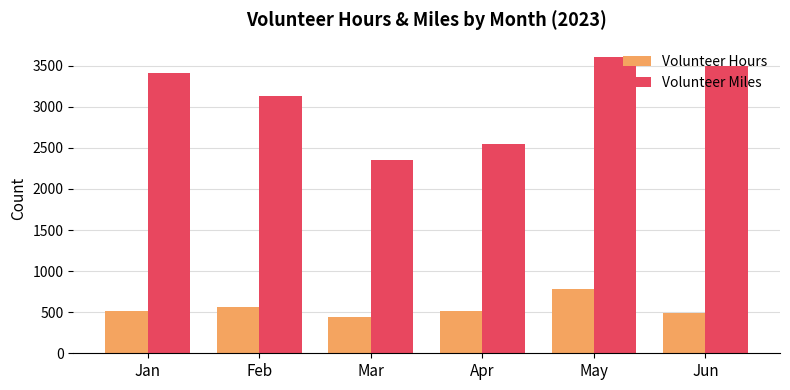

How many values in the Volunteer Hours series are below 514?

3